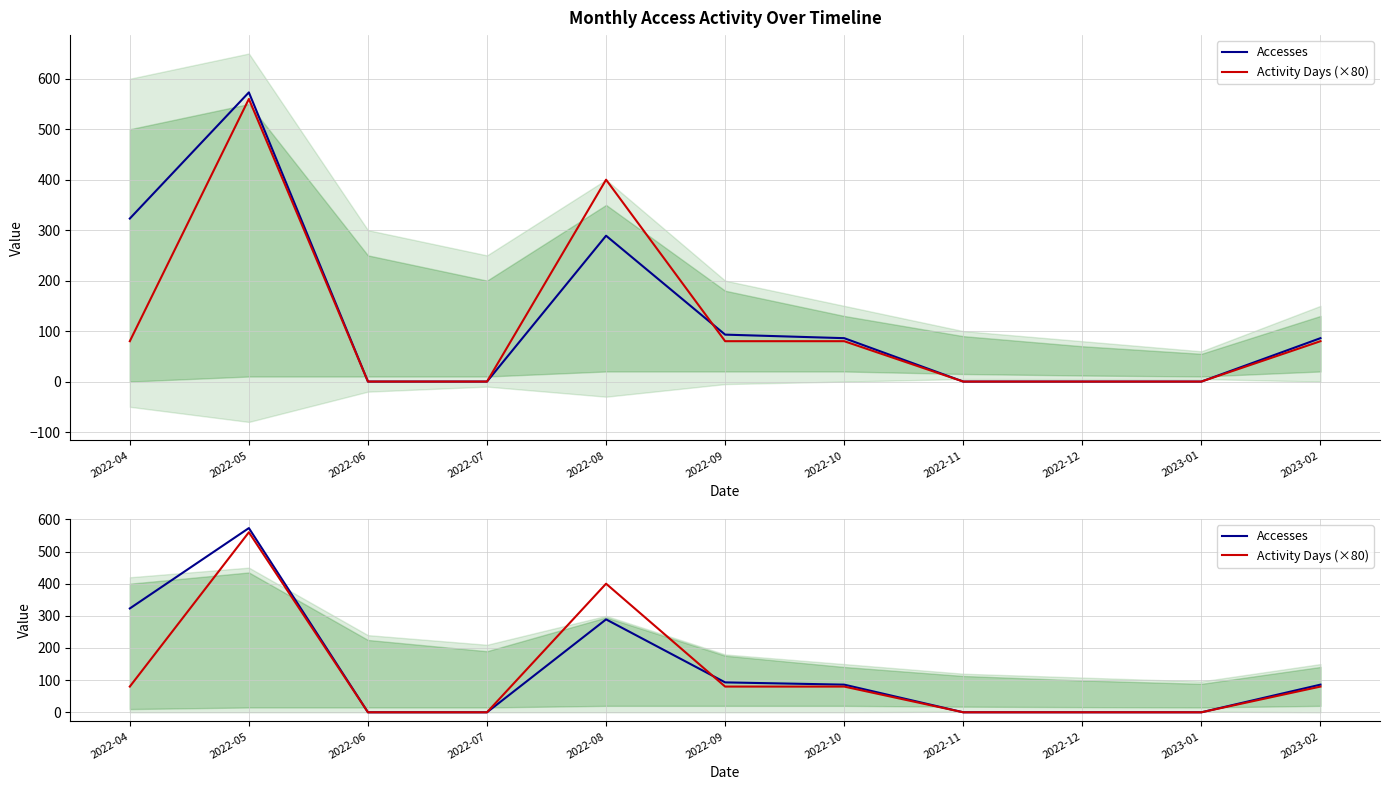

What is the difference between the maximum and minimum values in the Activity Days (×80) series?

560